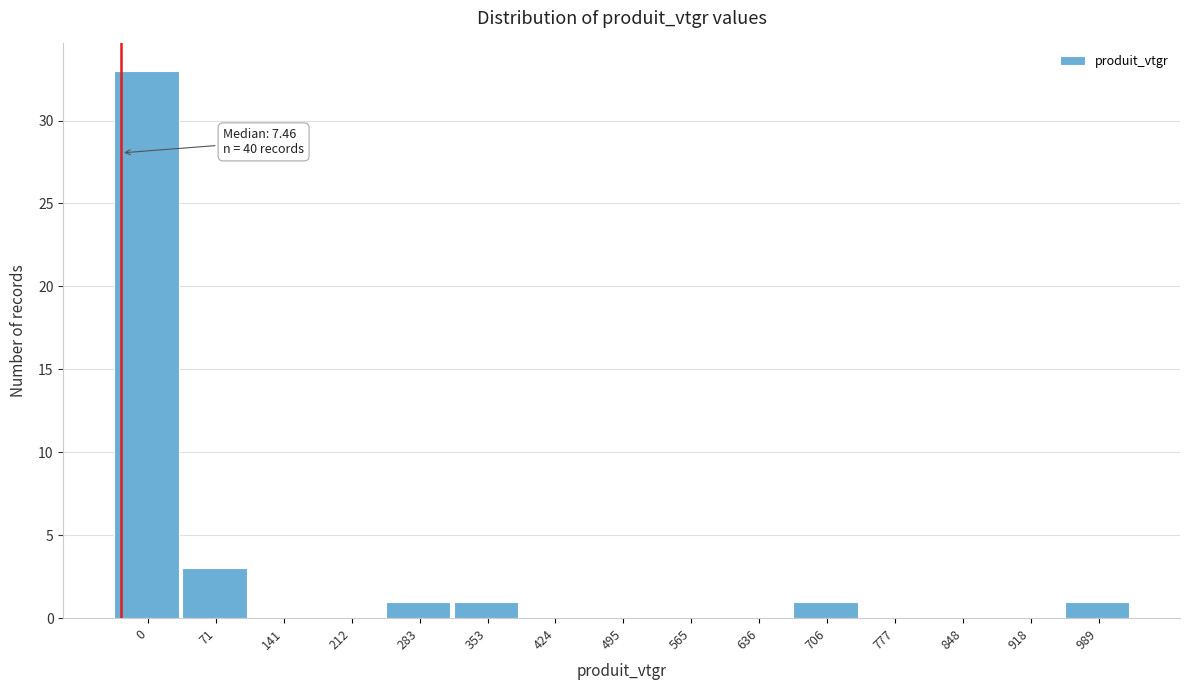

Reading left to right, extract all data points from this chart.

0=33	71=3	141=0	212=0	283=1	353=1	424=0	495=0	565=0	636=0	706=1	777=0	848=0	918=0	989=1